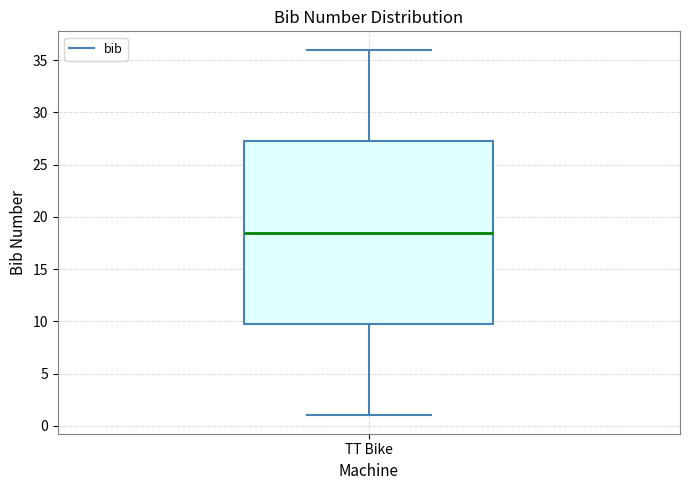

Where does the lower whisker of the box for TT Bike end on the y-axis? The values are not printed on the chart, so give them approximately, as read against the axis.

1.0